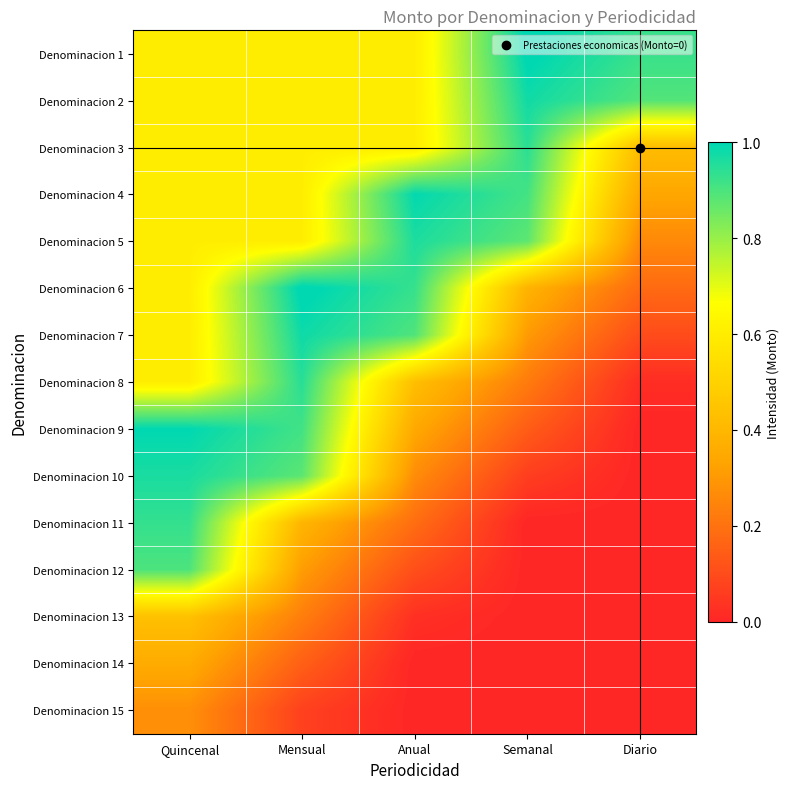

How many distinct data groups are displayed?

15